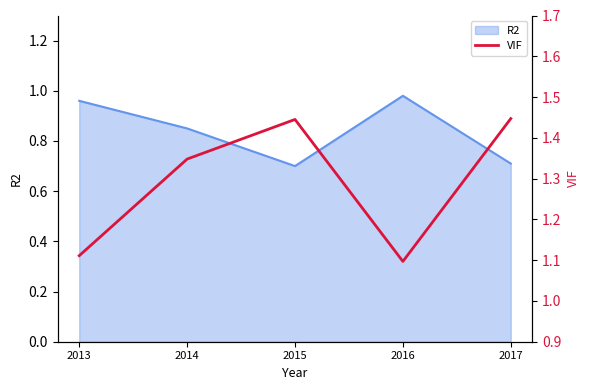

Is it true that R2 equals 0.3 at 2016?

False